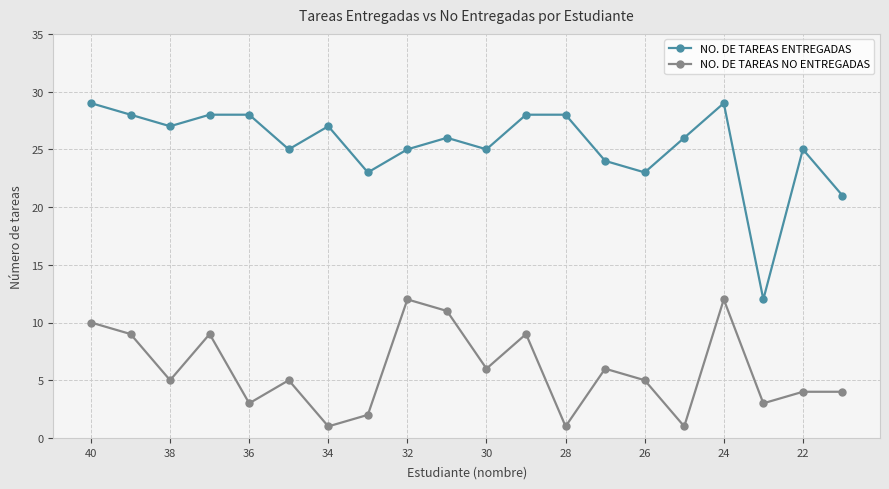

True or false: NO. DE TAREAS NO ENTREGADAS and NO. DE TAREAS ENTREGADAS intersect in this chart.

False